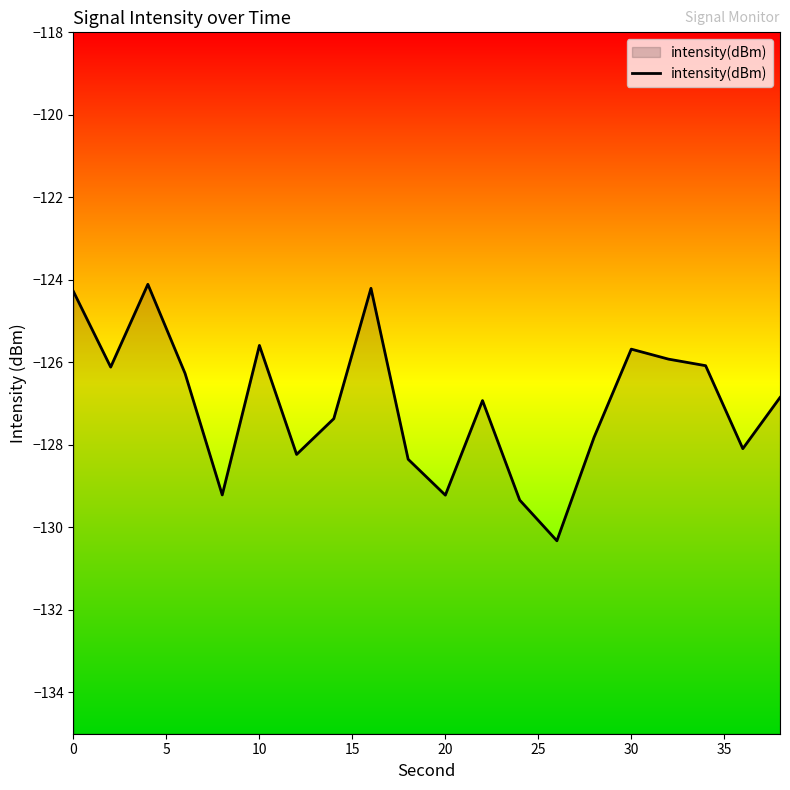

What is the minimum value shown in the chart?

-130.3